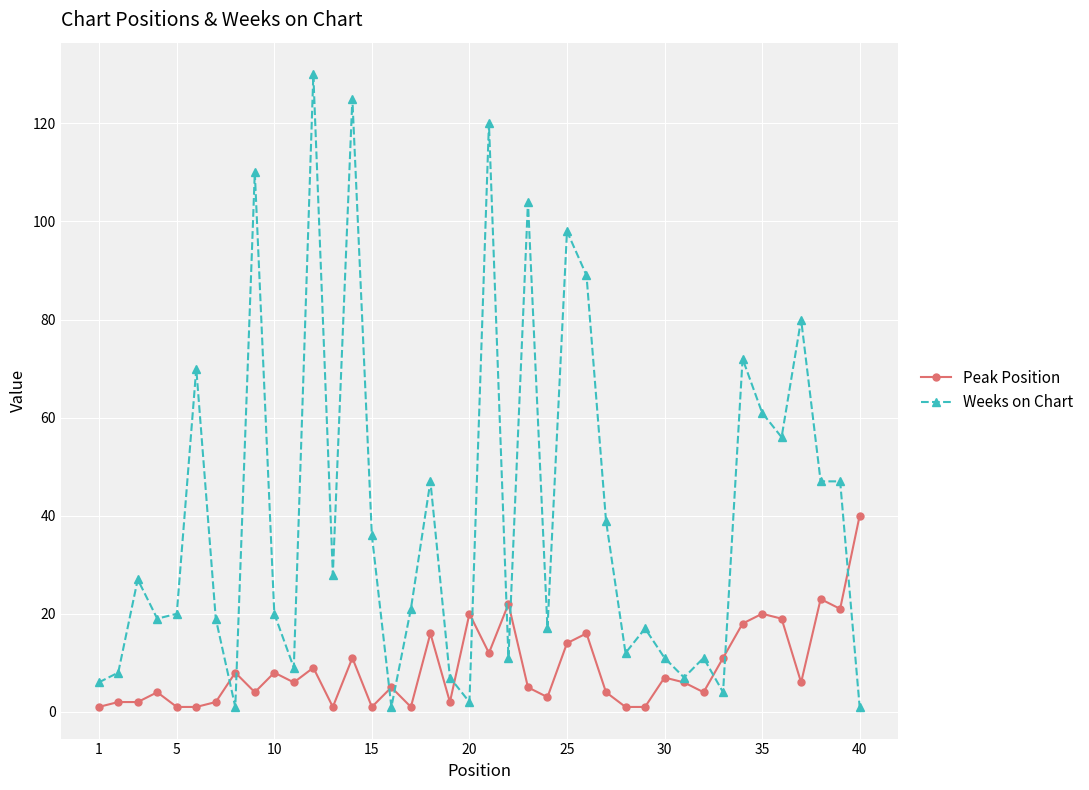

What are all the series names shown in the legend?

Peak Position, Weeks on Chart